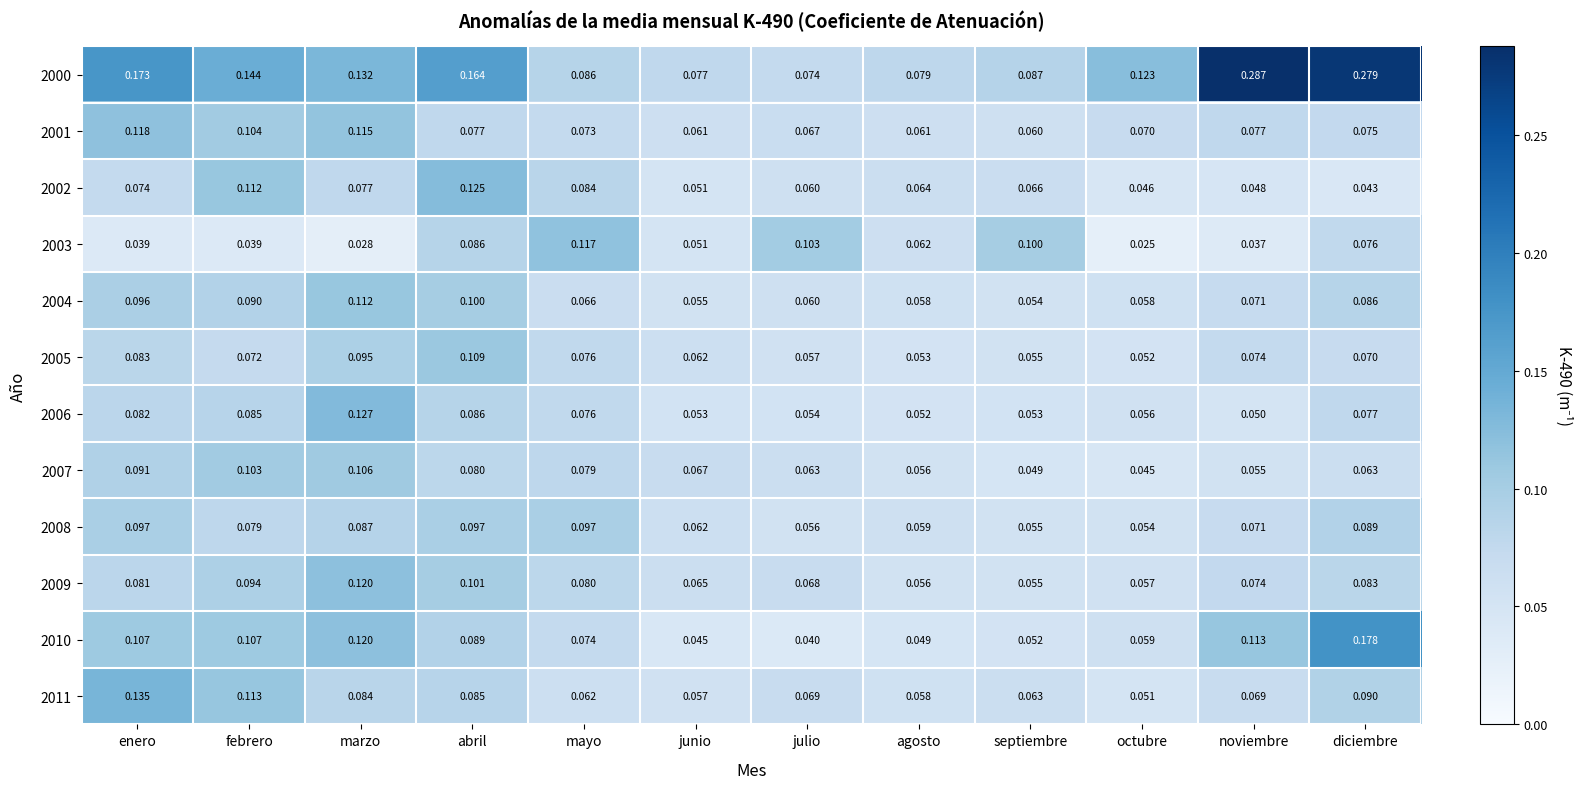

Which label corresponds to the largest value in the chart?

noviembre